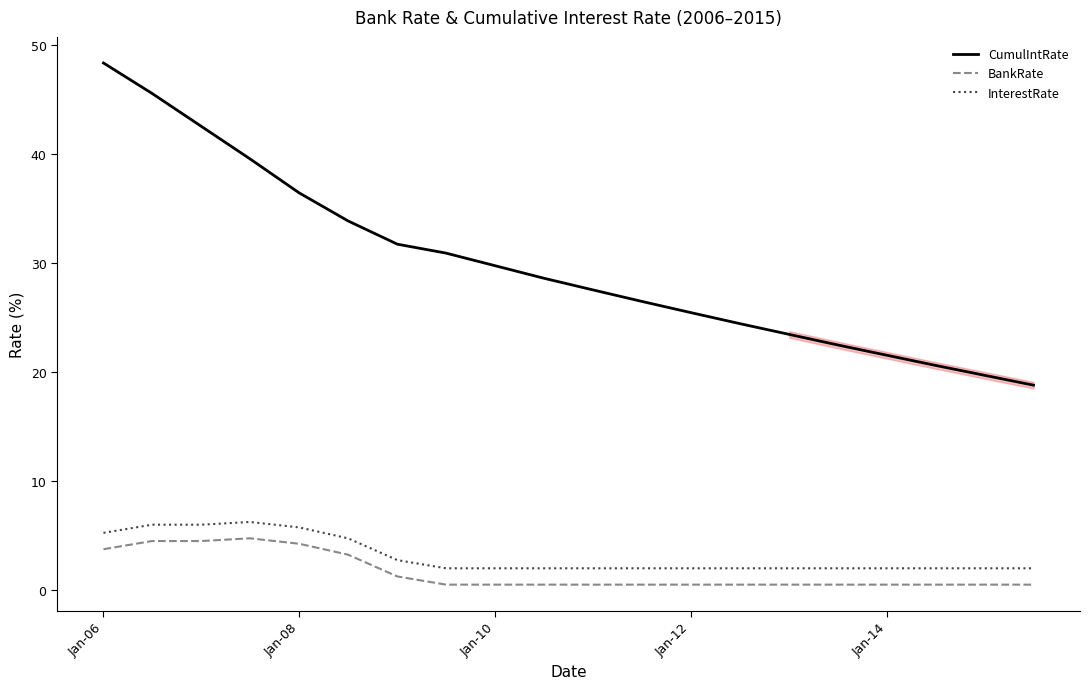

What is the minimum value for CumulIntRate?

18.8